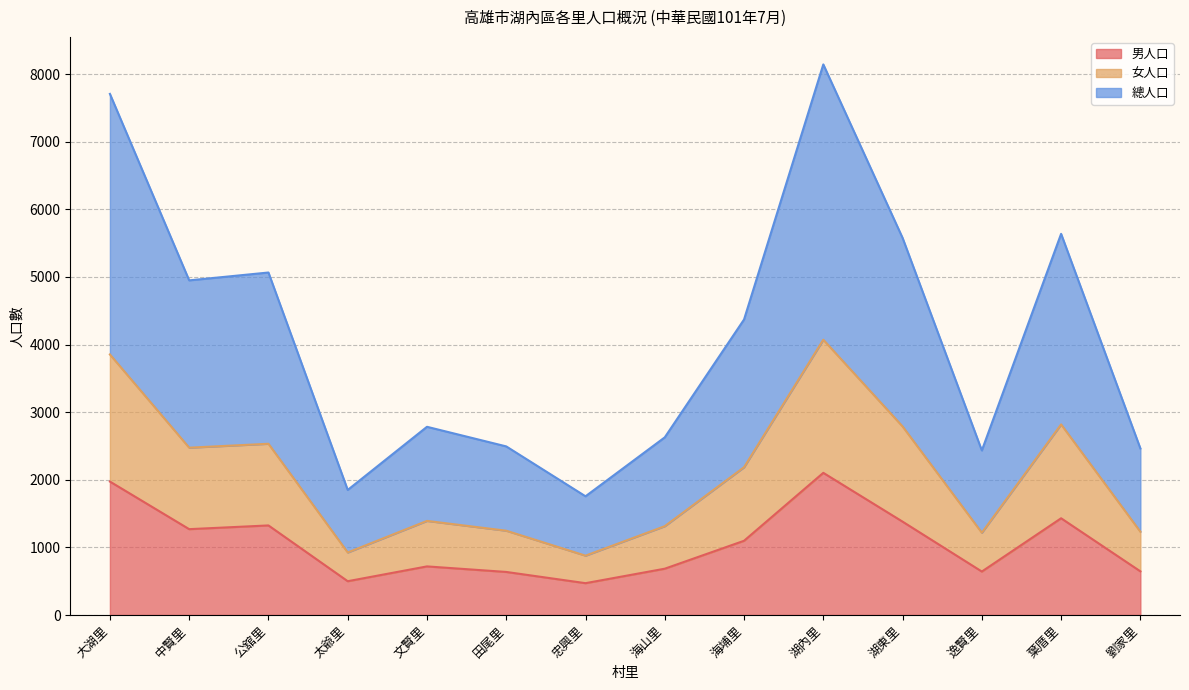

How many values in the 男人口 series exceed 1098?

6